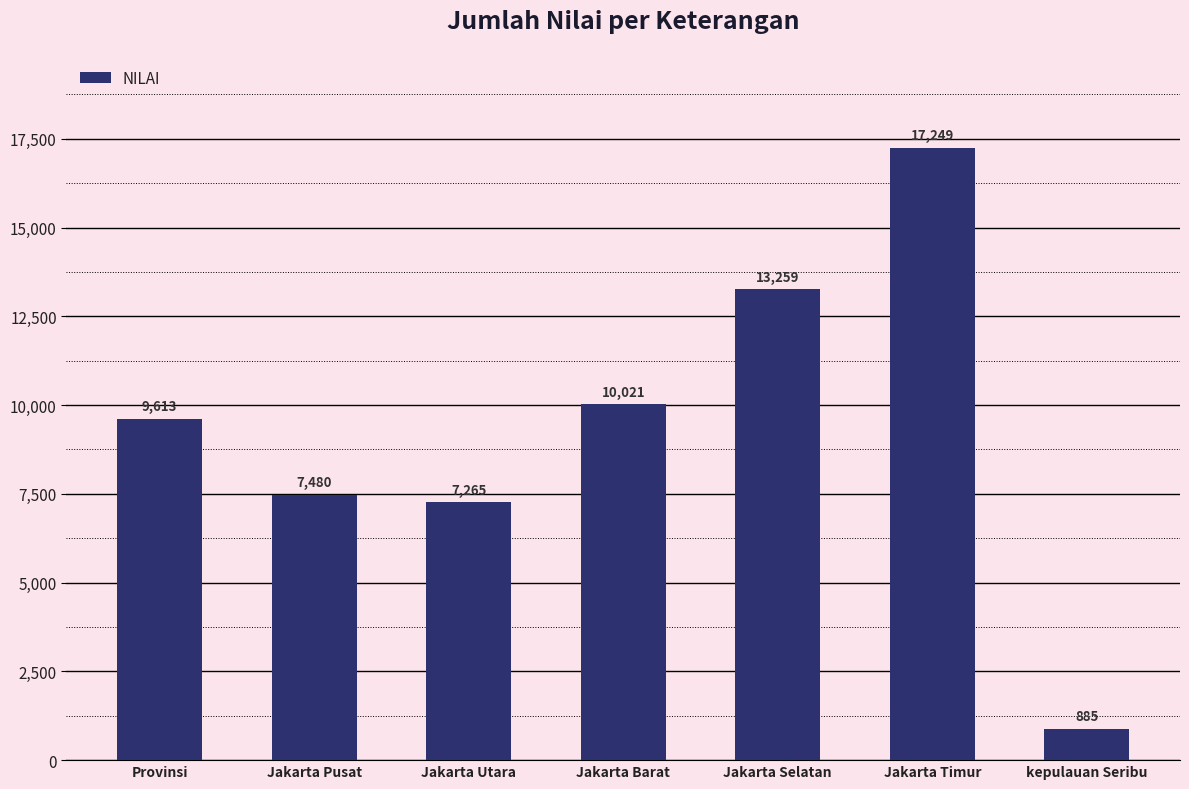

At which category does the chart reach its minimum across all series?

kepulauan Seribu